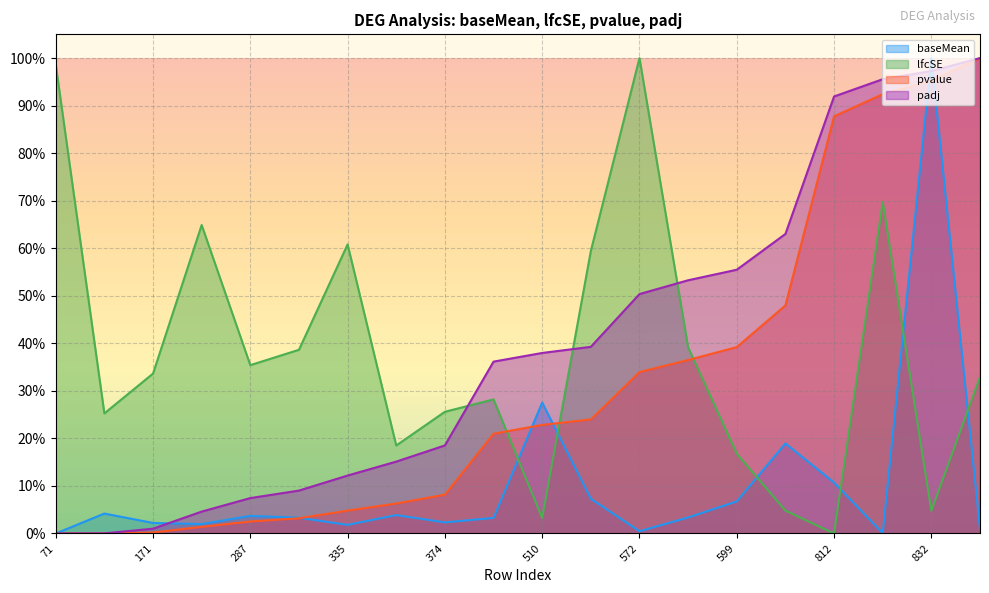

What is the average value of the lfcSE series?

0.4